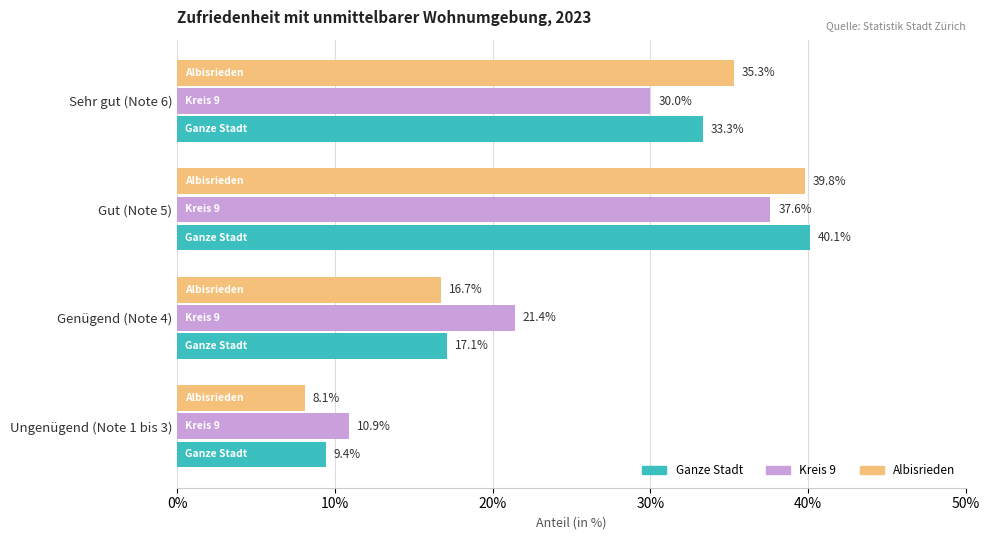

What is the total value across all series at Sehr gut (Note 6)?

98.6